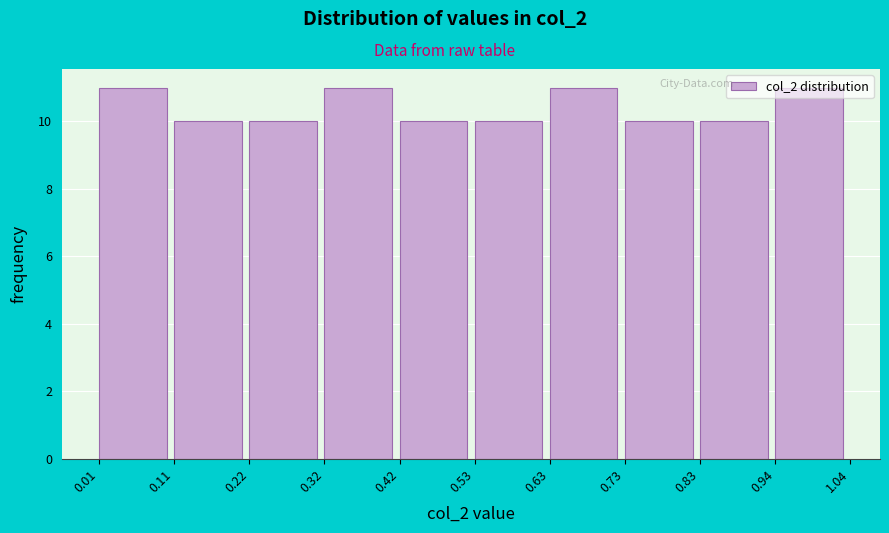

Reading left to right, transcribe this chart: for each bar, give the range it covers on the x-axis and its height. The values are not printed on the chart, so give them approximately, as read against the axis.

0.01 to 0.11: 11
0.11 to 0.22: 10
0.22 to 0.32: 10
0.32 to 0.42: 11
0.42 to 0.53: 10
0.53 to 0.63: 10
0.63 to 0.73: 11
0.73 to 0.83: 10
0.83 to 0.94: 10
0.94 to 1.04: 11